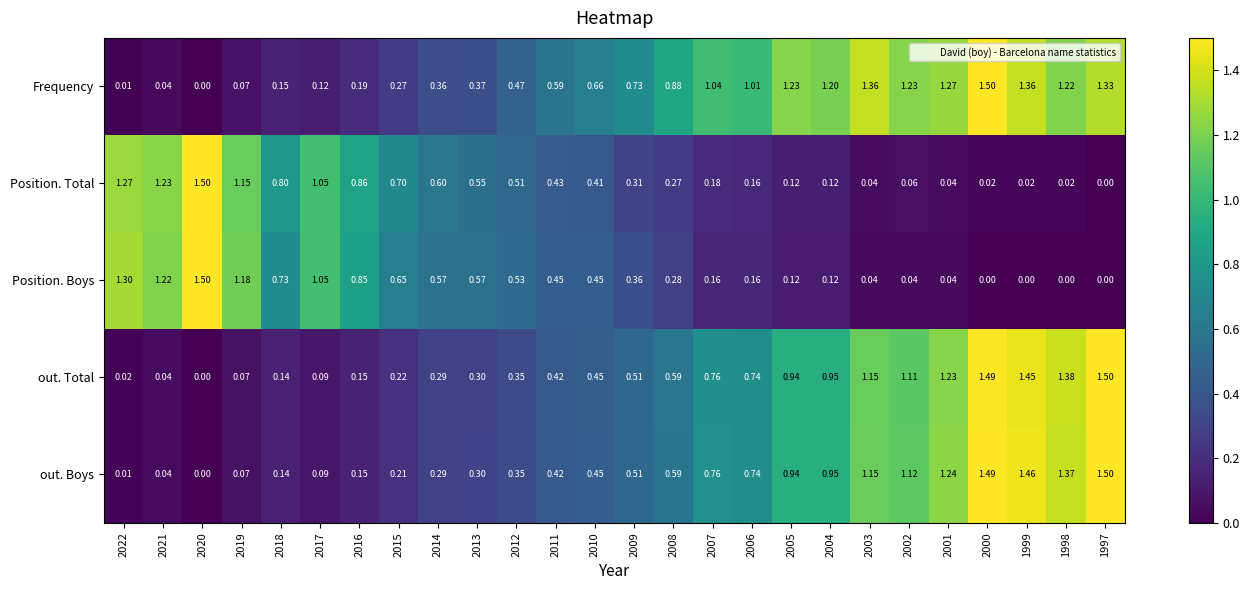

Which series changed the most between 2015 and 1997?

out. Boys